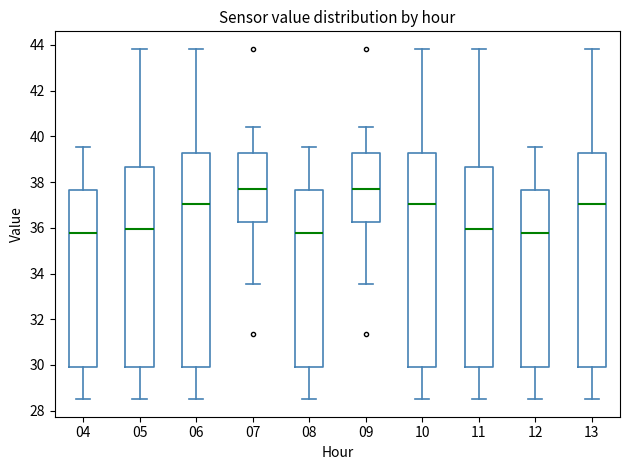

Where is the lower edge of the box at x = 09 on the y-axis? The values are not printed on the chart, so give them approximately, as read against the axis.

36.2